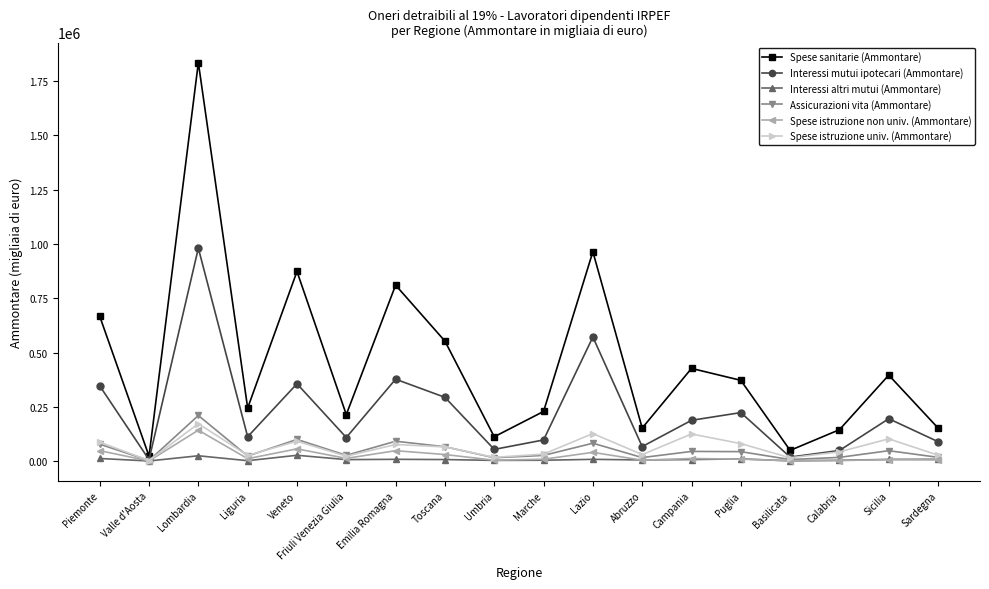

Which series has the widest spread of values?

Spese sanitarie (Ammontare)